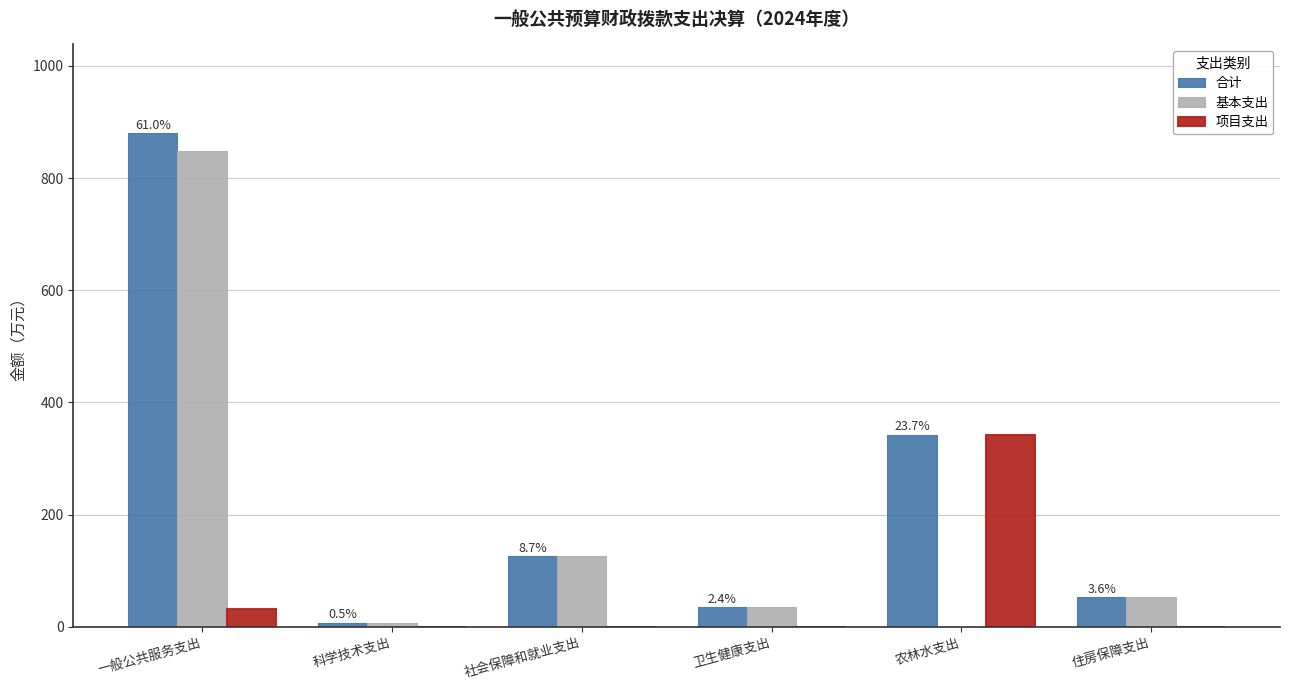

What is the sum of the 合计 values at 卫生健康支出 and 社会保障和就业支出?

160.8